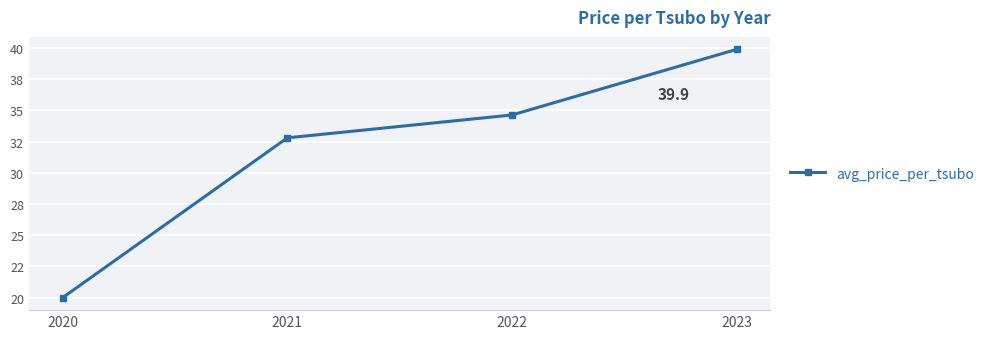

Is this an area chart (filled region under the line)?

No